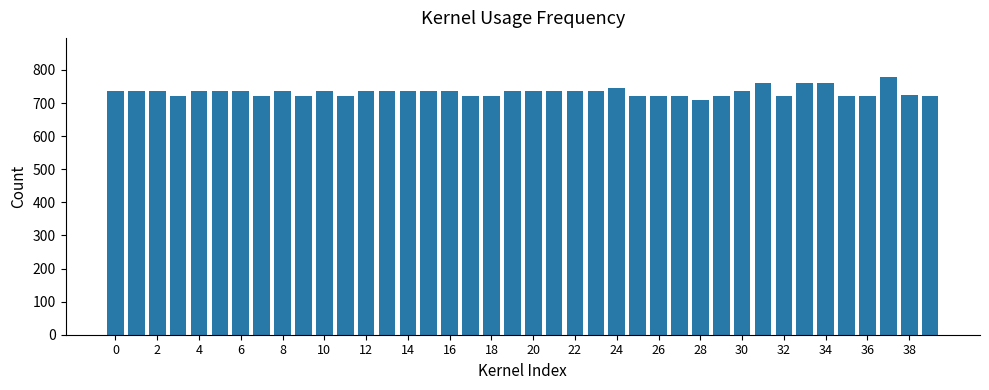

What is the sum of all values?

29285